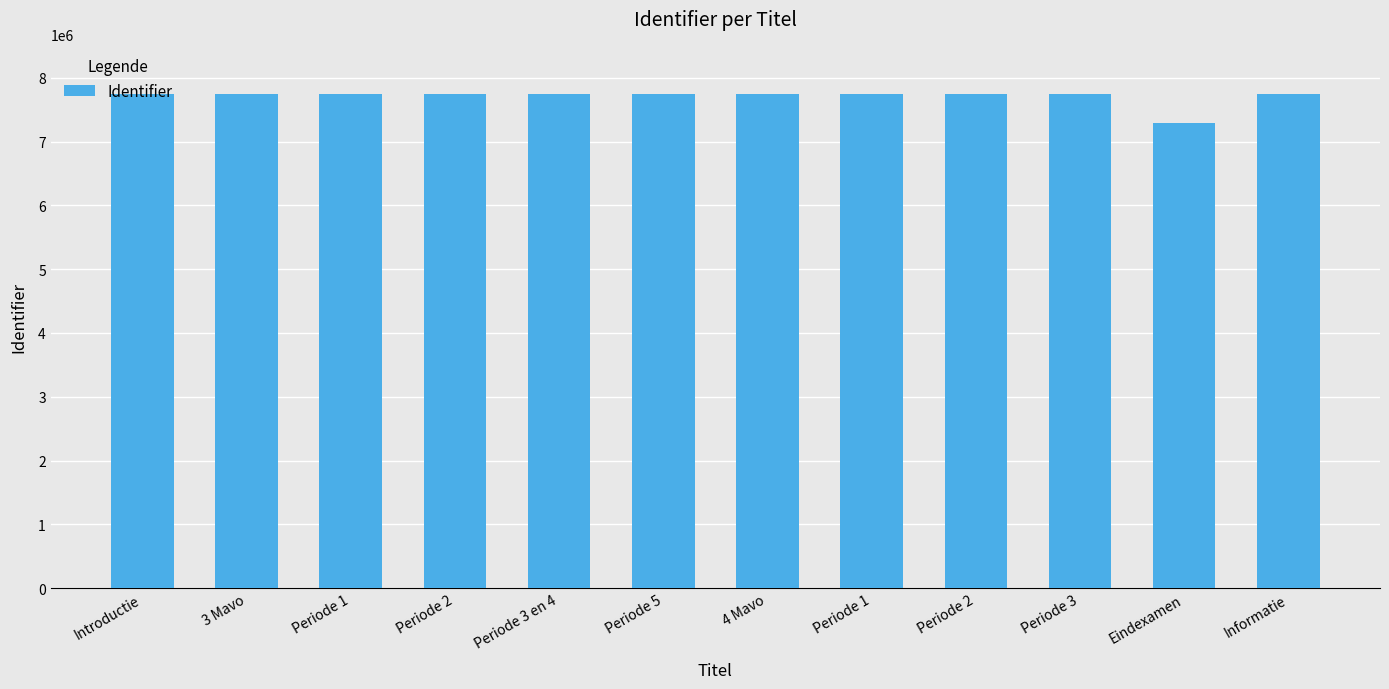

How many series are shown in this chart?

1